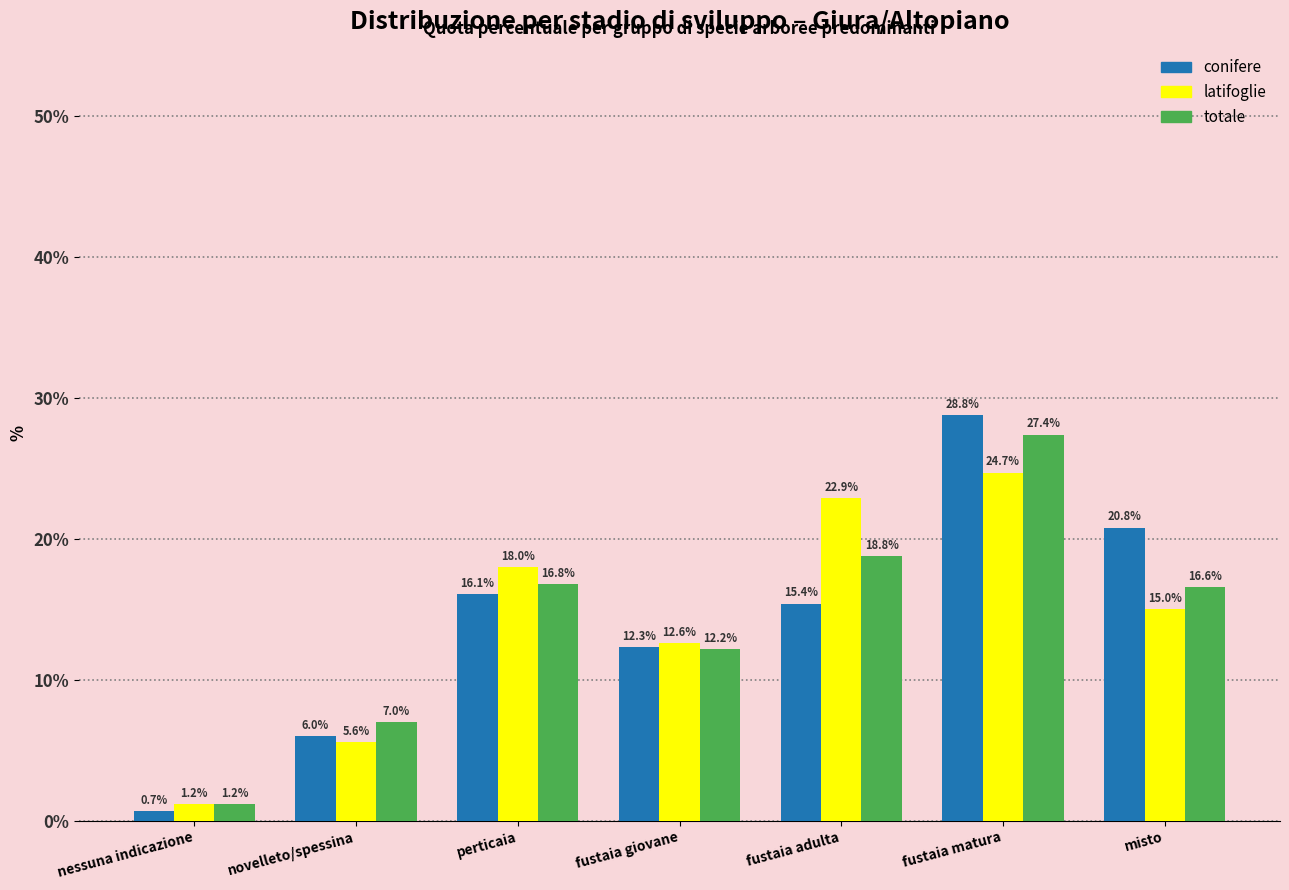

Reading left to right, list all the values displayed in this chart.

conifere: nessuna indicazione=0.7	novelleto/spessina=6.0	perticaia=16.1	fustaia giovane=12.3	fustaia adulta=15.4	fustaia matura=28.8	misto=20.8
latifoglie: nessuna indicazione=1.2	novelleto/spessina=5.6	perticaia=18.0	fustaia giovane=12.6	fustaia adulta=22.9	fustaia matura=24.7	misto=15.0
totale: nessuna indicazione=1.2	novelleto/spessina=7.0	perticaia=16.8	fustaia giovane=12.2	fustaia adulta=18.8	fustaia matura=27.4	misto=16.6